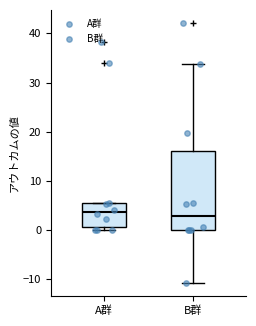

Where does the upper whisker of the box for B群 end on the y-axis? The values are not printed on the chart, so give them approximately, as read against the axis.

34